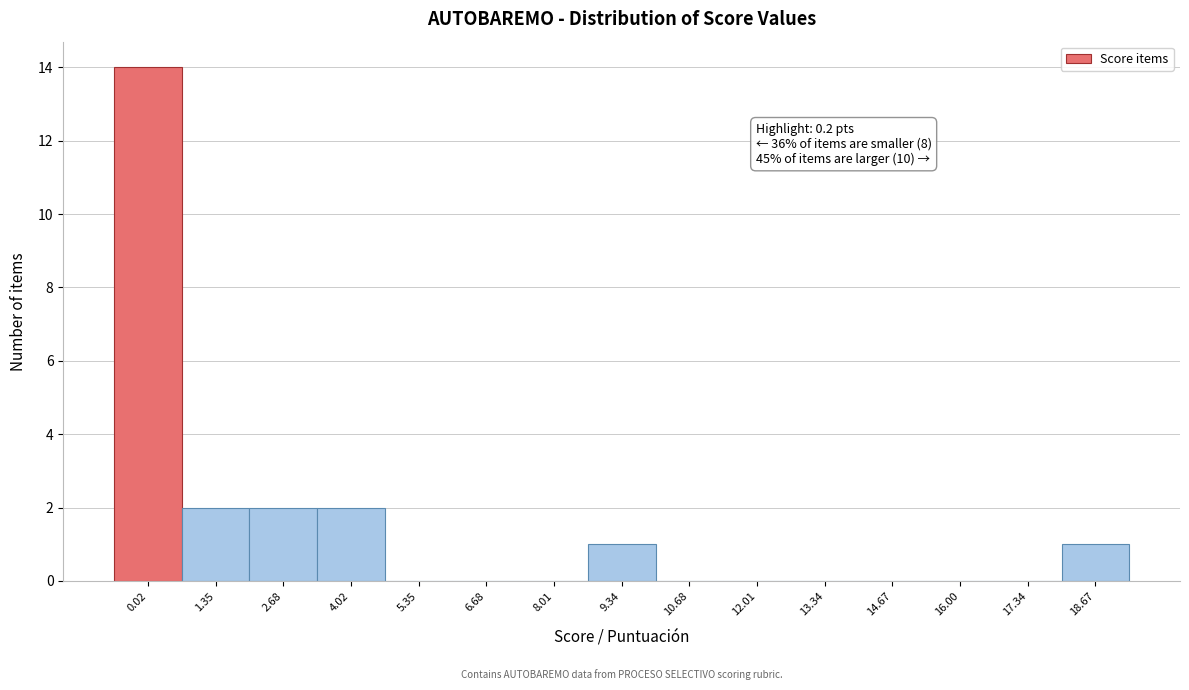

Reading right to left, transcribe all the data shown in this chart.

18.67=1	17.34=0	16.00=0	14.67=0	13.34=0	12.01=0	10.68=0	9.34=1	8.01=0	6.68=0	5.35=0	4.02=2	2.68=2	1.35=2	0.02=14